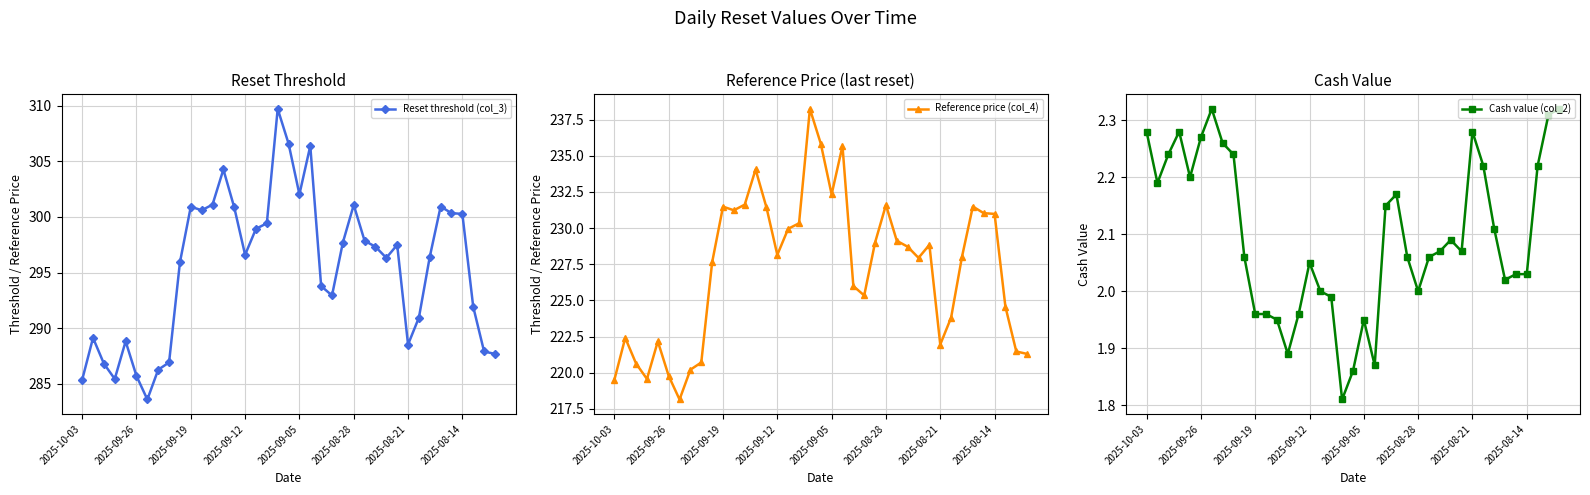

How many data points in Reference price (col_4) are above 228?

21